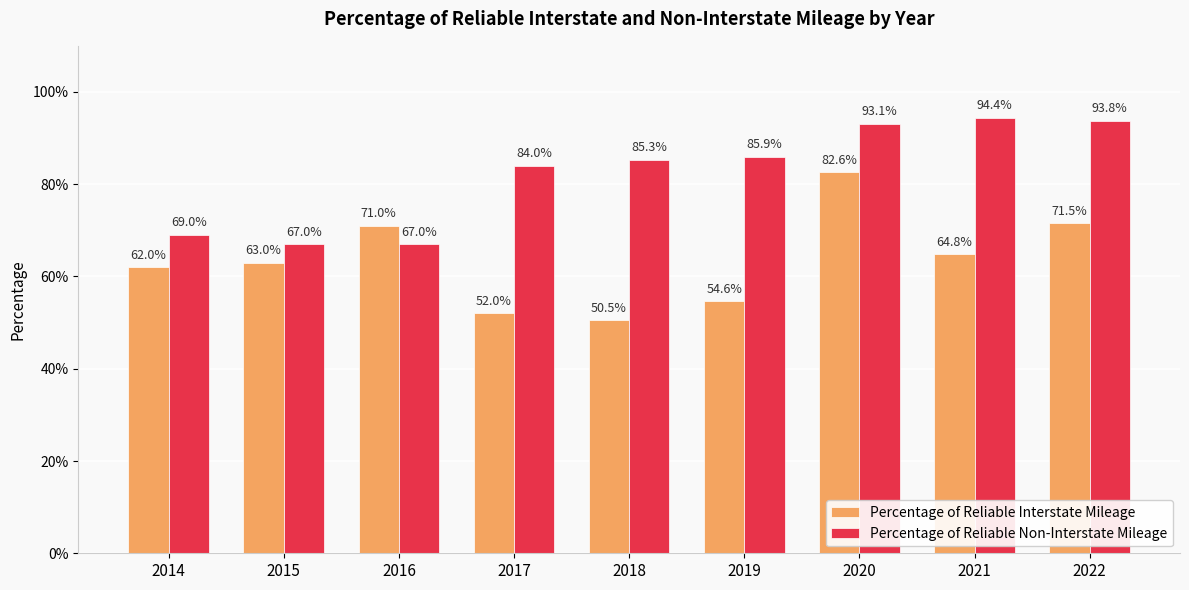

What are all the series names shown in the legend?

Percentage of Reliable Interstate Mileage, Percentage of Reliable Non-Interstate Mileage